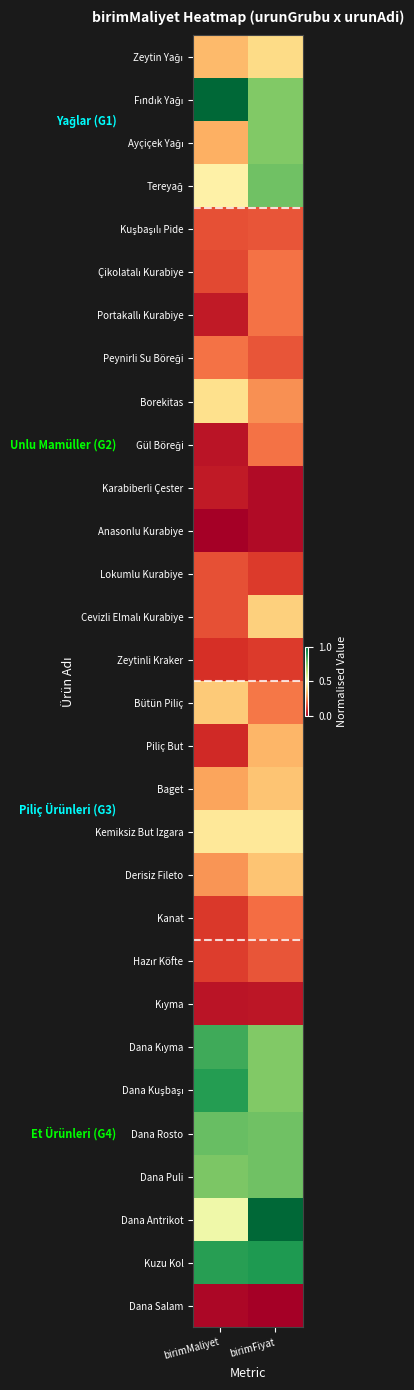

How many data points does each series have?

2